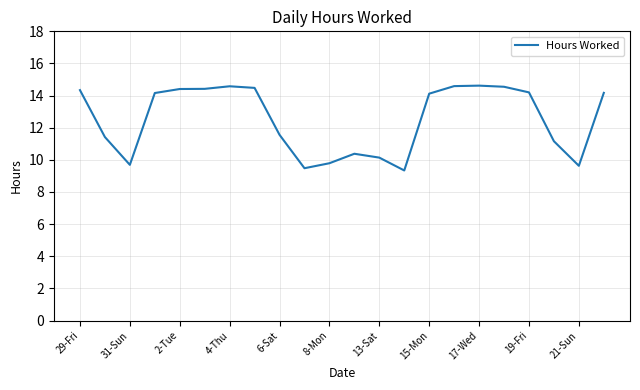

What is the difference between the maximum and minimum values?

5.3